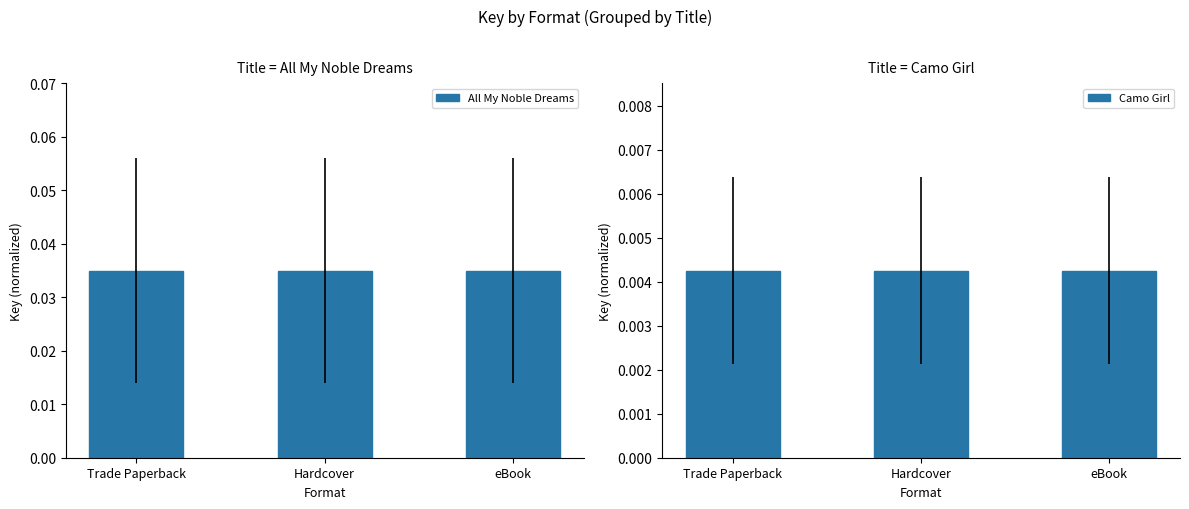

True or false: Camo Girl has a value of 0.0 at Hardcover.

True